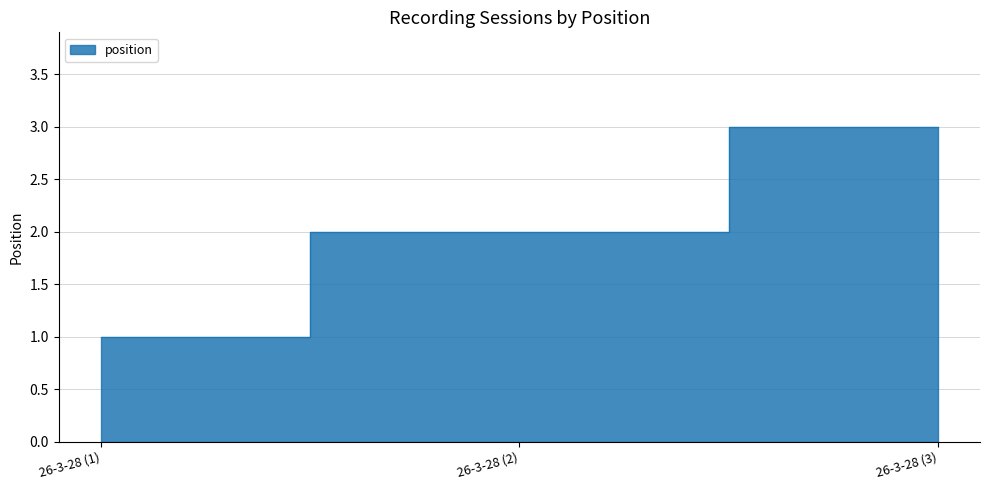

What is the maximum value shown in the chart?

3